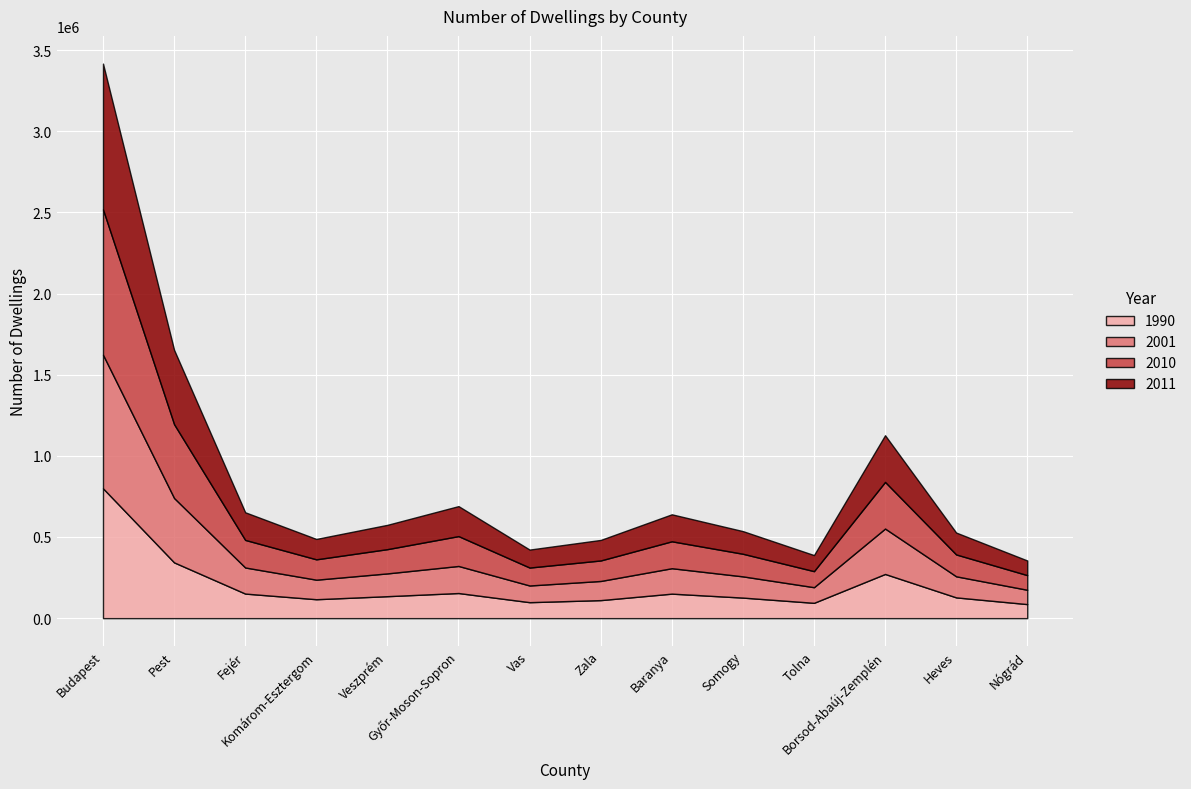

What are all the series names shown in the legend?

1990, 2001, 2010, 2011